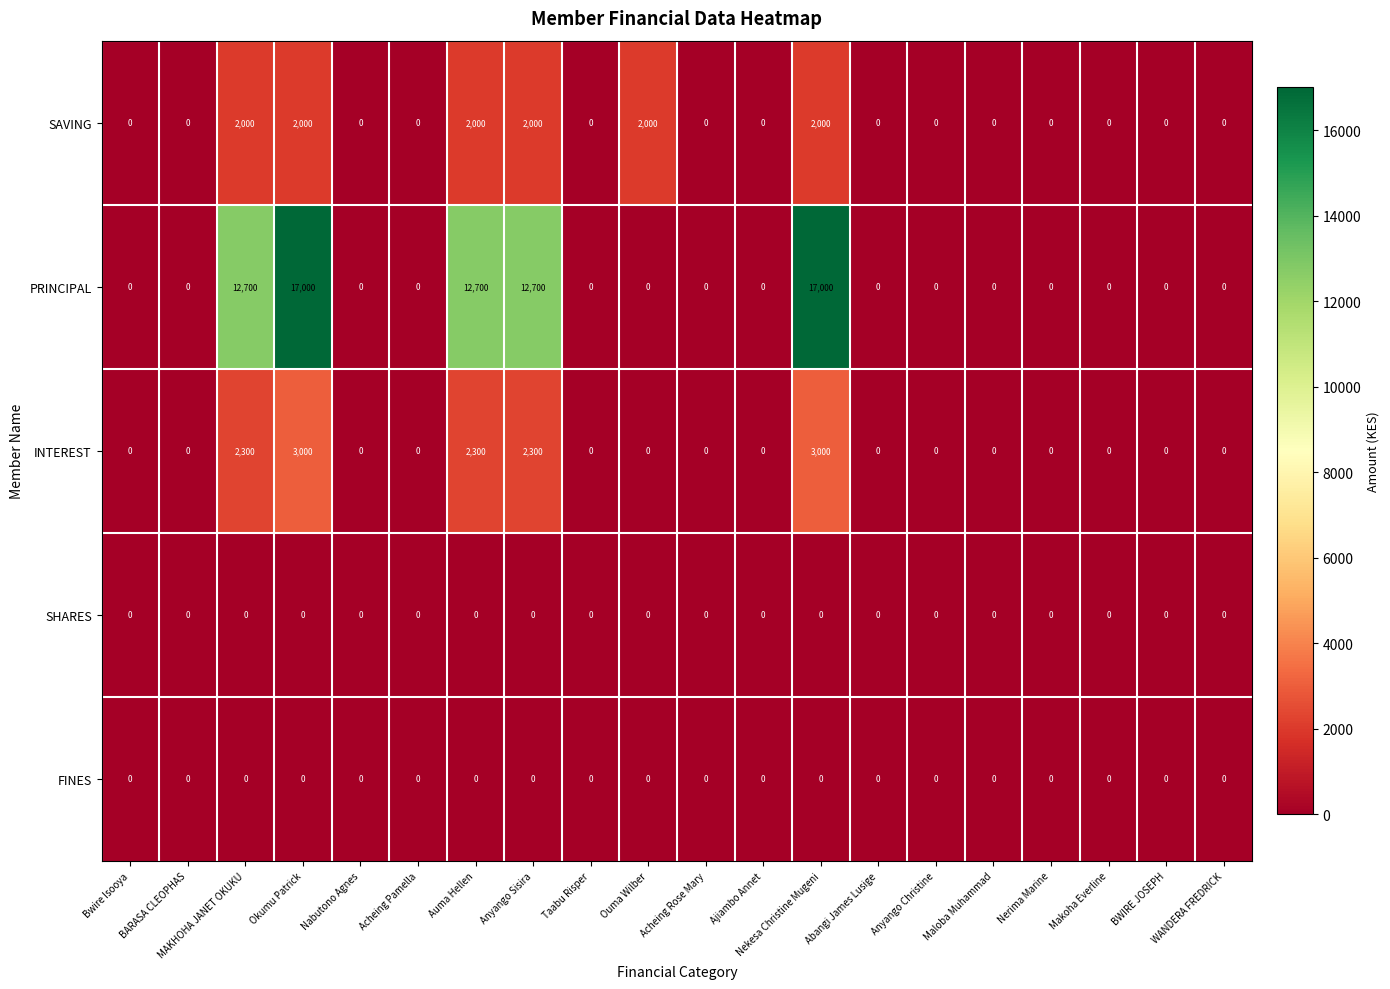

At how many categories does at least one series exceed 260?

6